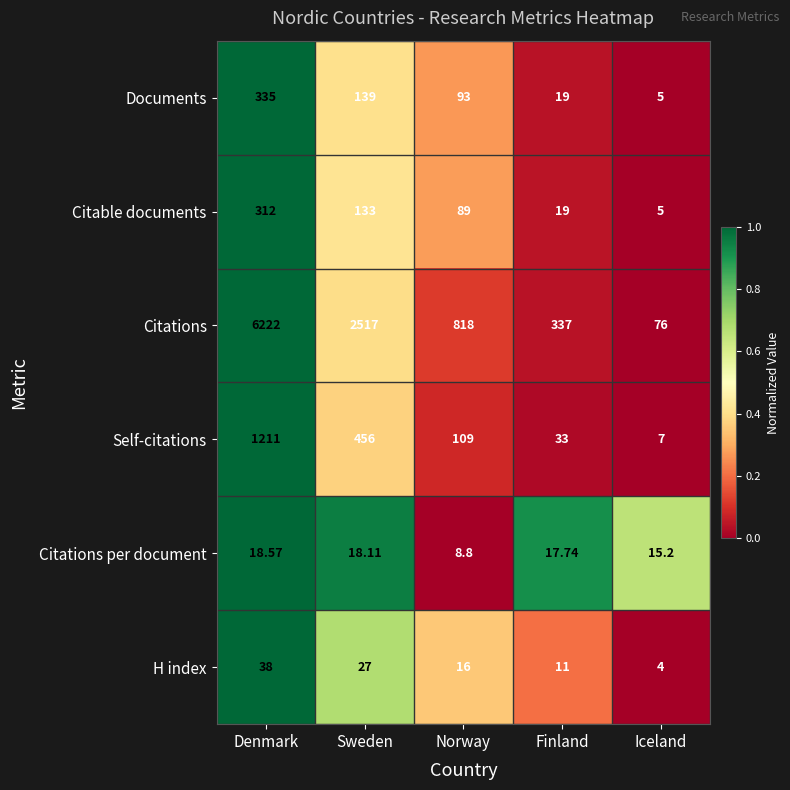

Which series changed the most between Norway and Finland?

Citations